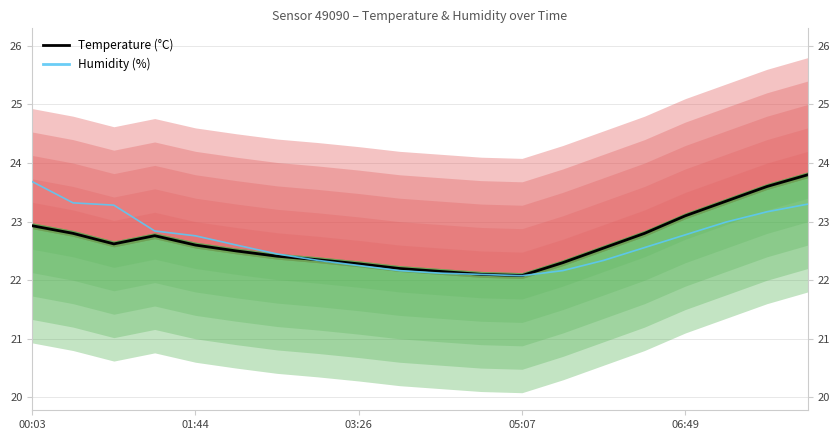

Between which two adjacent categories do Humidity (%) and Temperature (°C) first intersect?

6 and 7